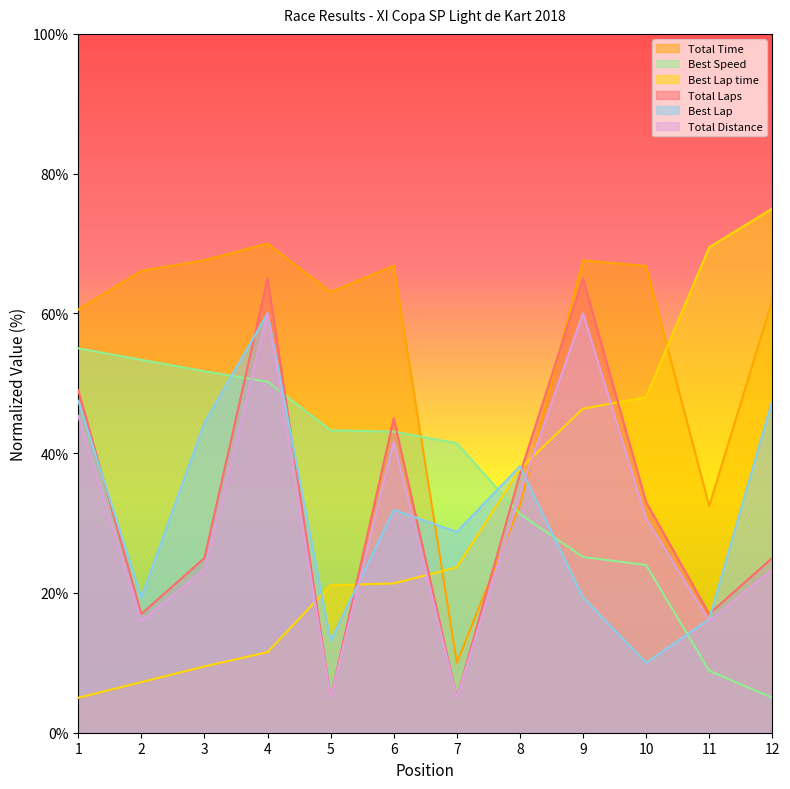

At which category does the chart reach its minimum across all series?

5